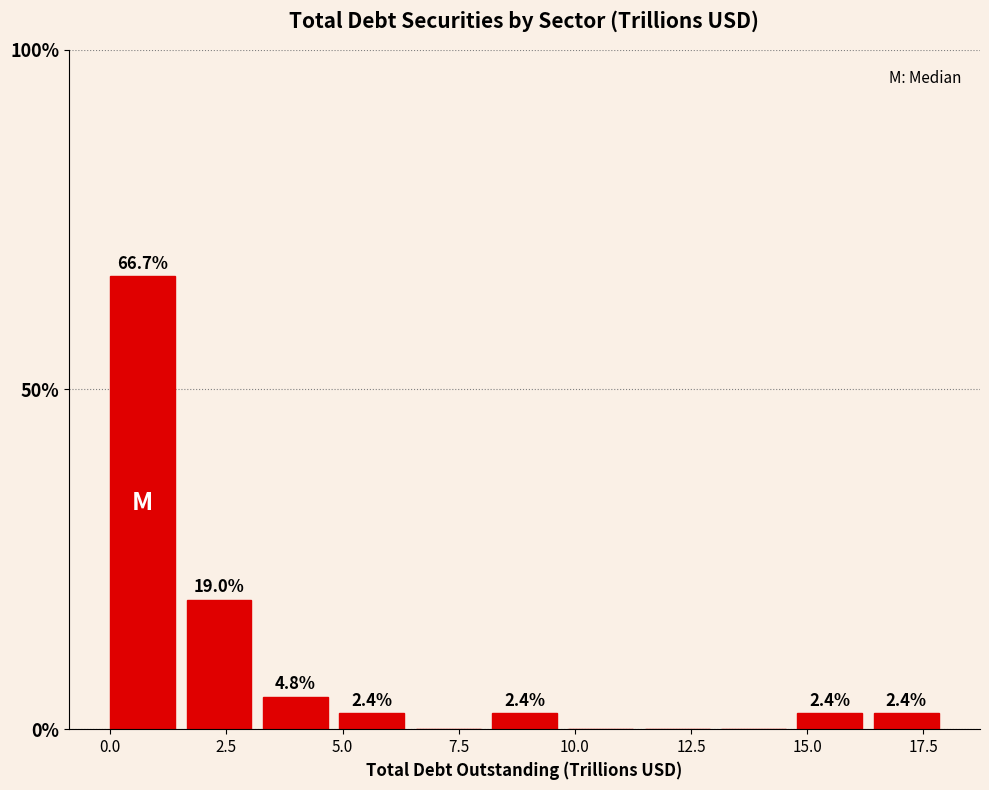

Around what value on the x-axis is the tallest bar? Give the approximate position of its centre, as read against the axis.

0.5